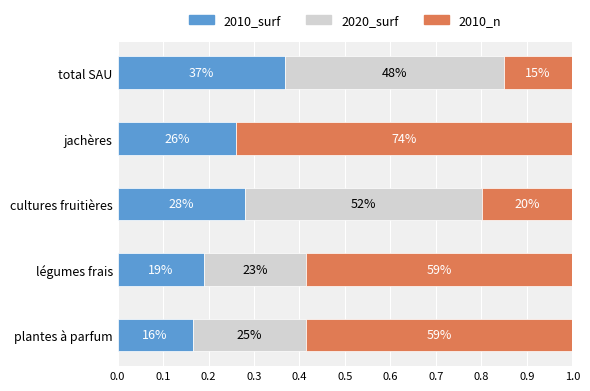

What are all the series names shown in the legend?

2010_surf, 2020_surf, 2010_n